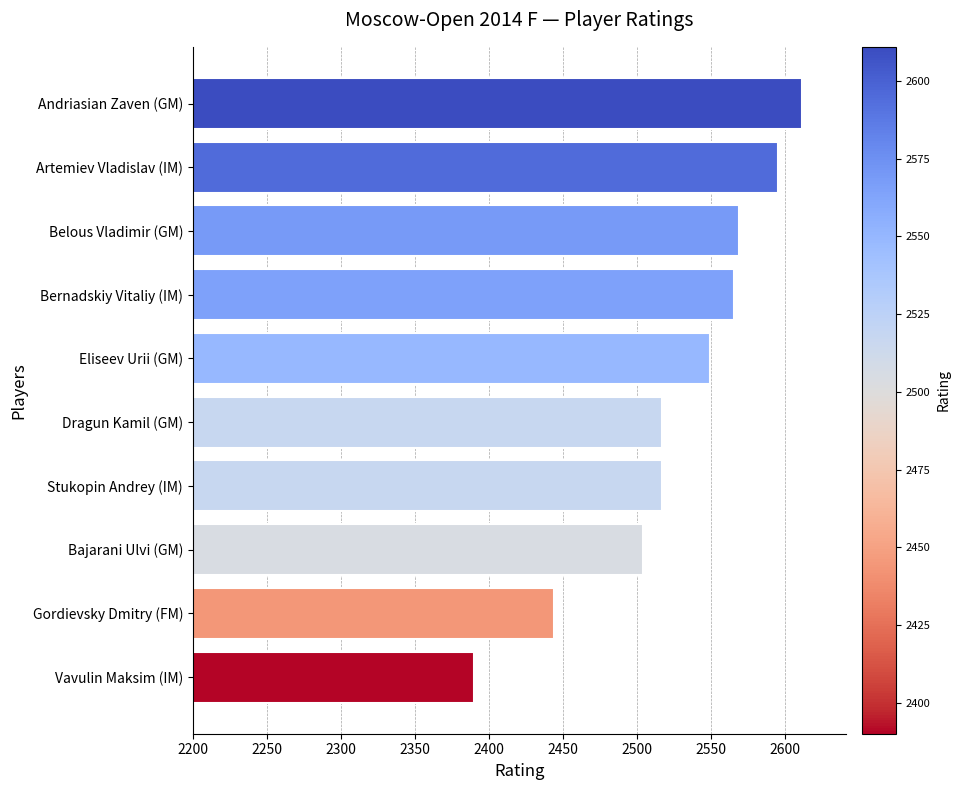

What is the average value?

2526